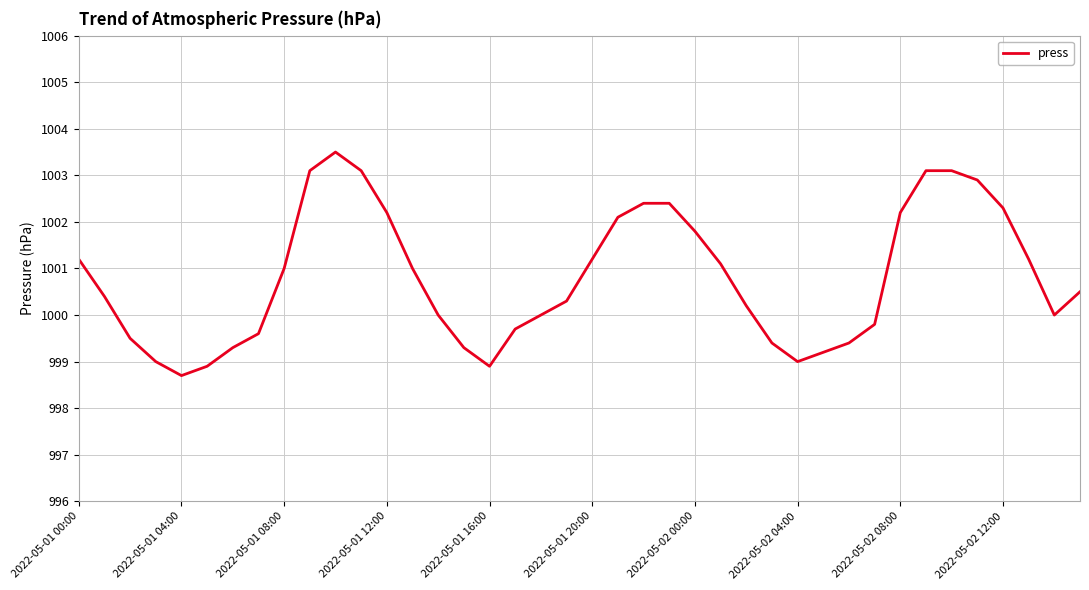

What is the greatest value displayed?

1003.5